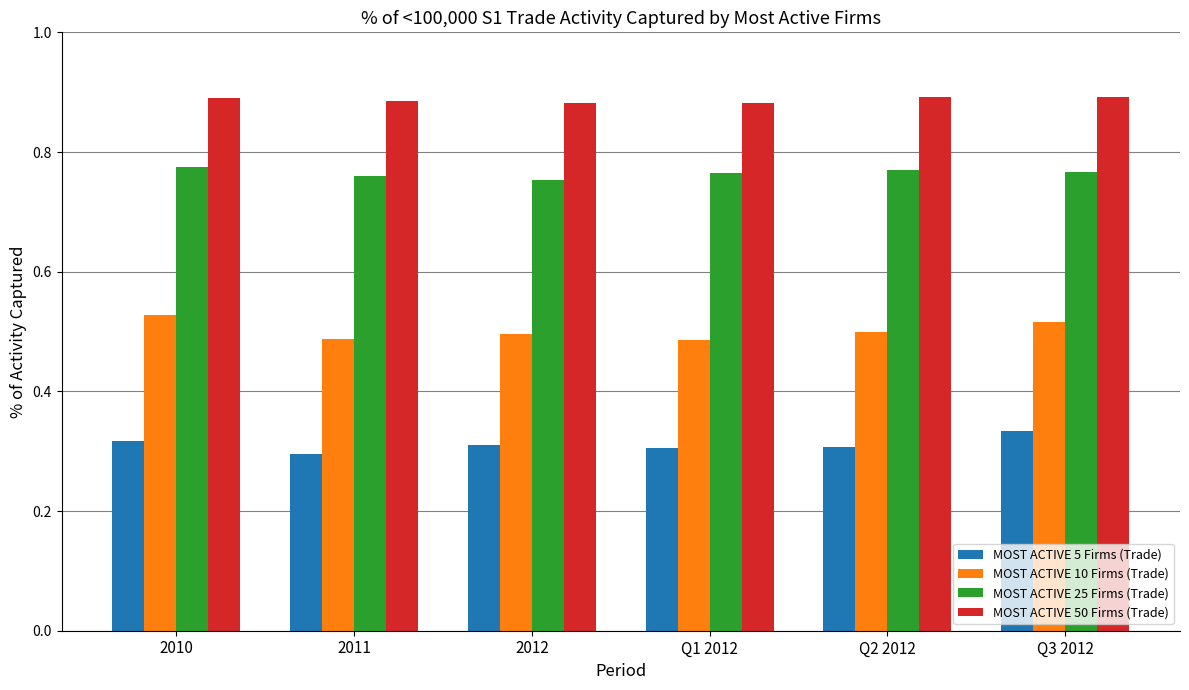

Count the number of categories in the chart.

6